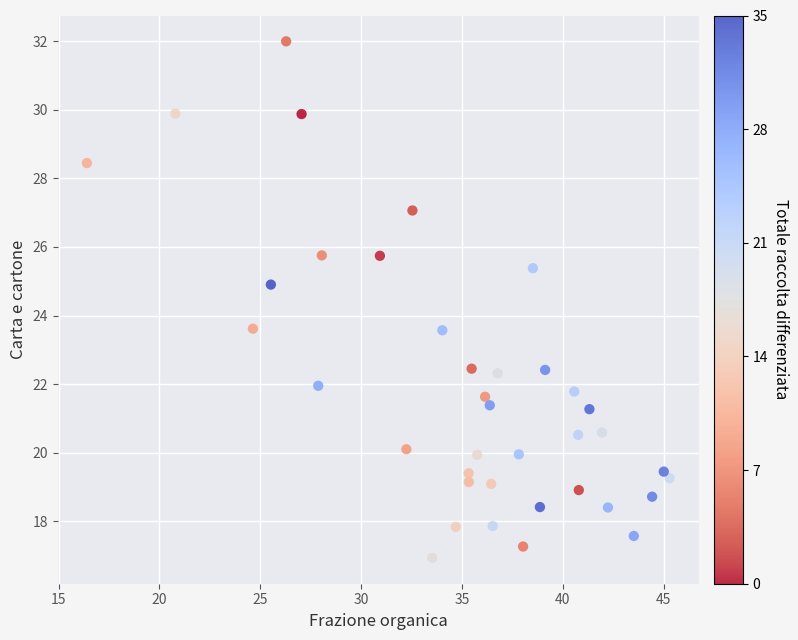

What is the range of X values (max minus min)?

28.9